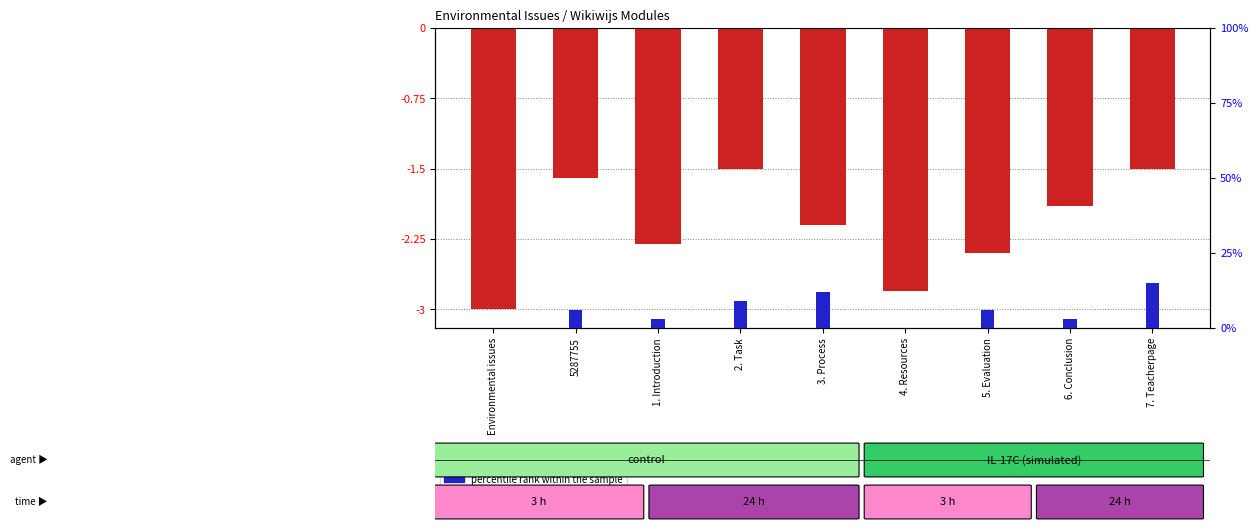

What is the total value across all series at 2. Task?

7.5